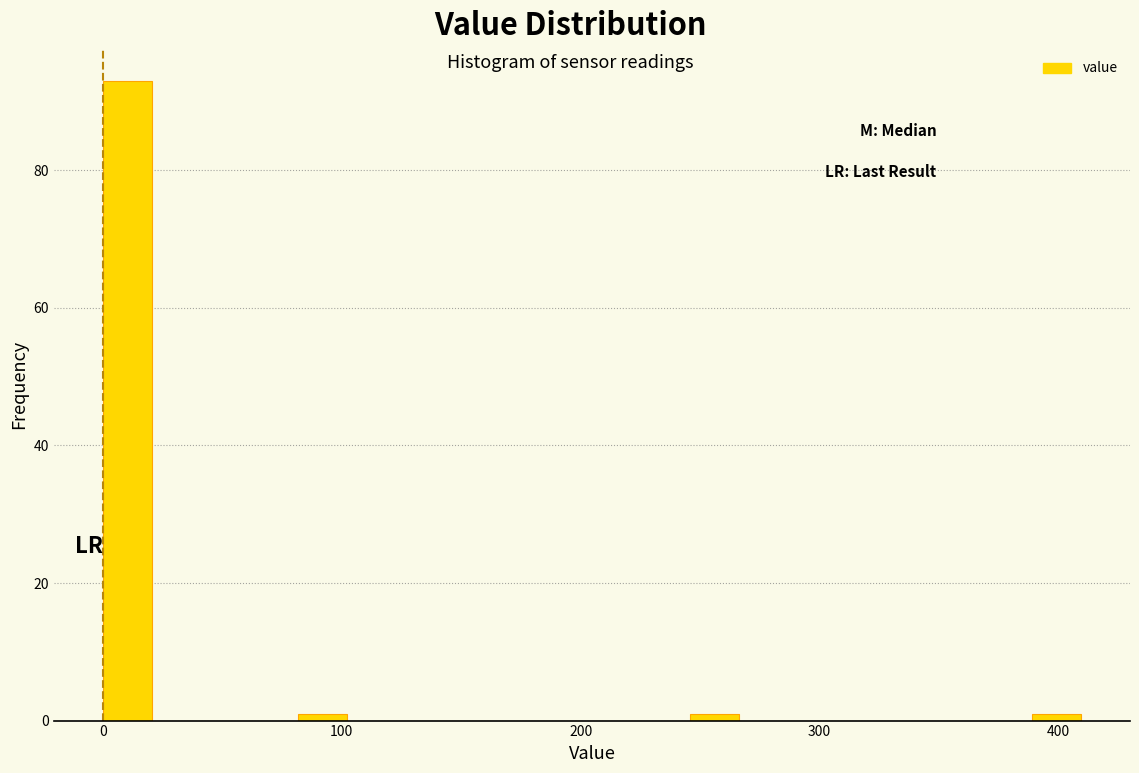

Read against the x-axis, roughly where is the centre of the tallest bar?

10